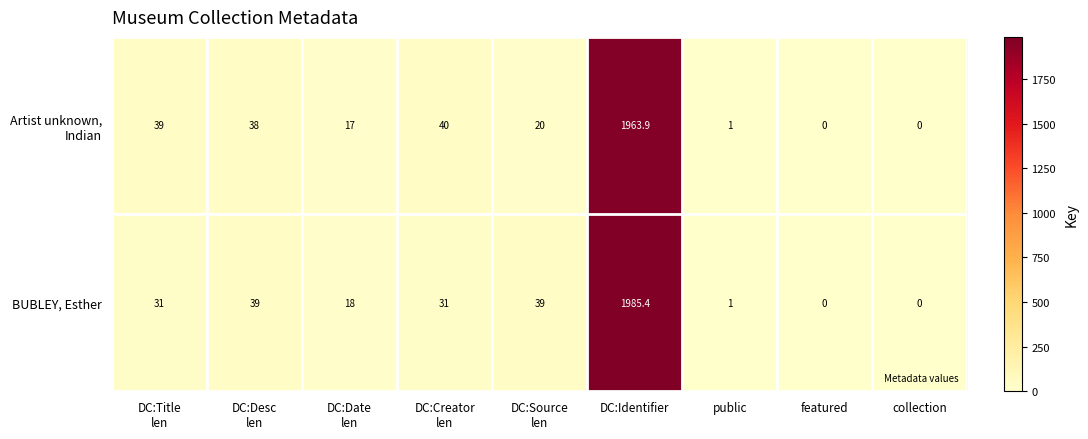

True or false: BUBLEY, Esther has a value of 1985.4 at DC:Identifier.

True